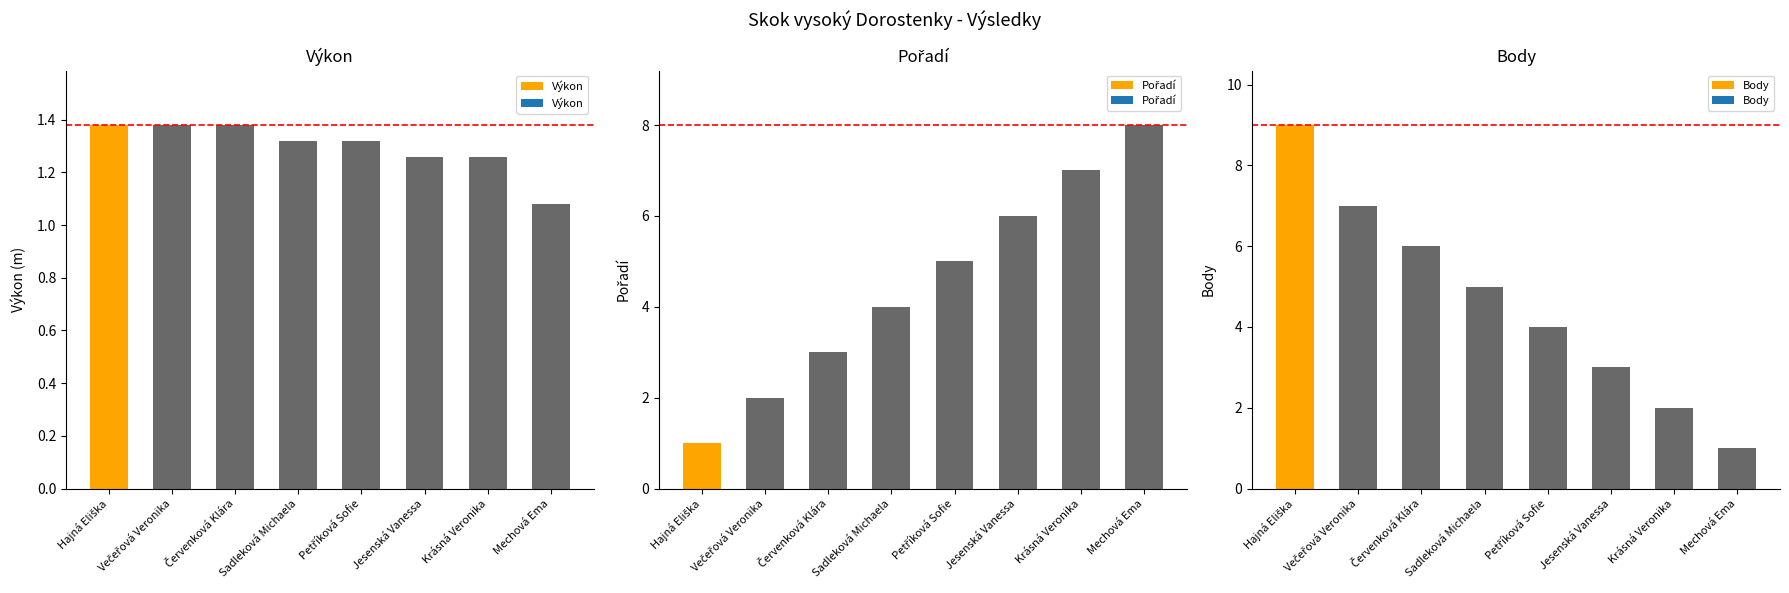

Which category has the highest value in the Výkon series?

Hajná Eliška